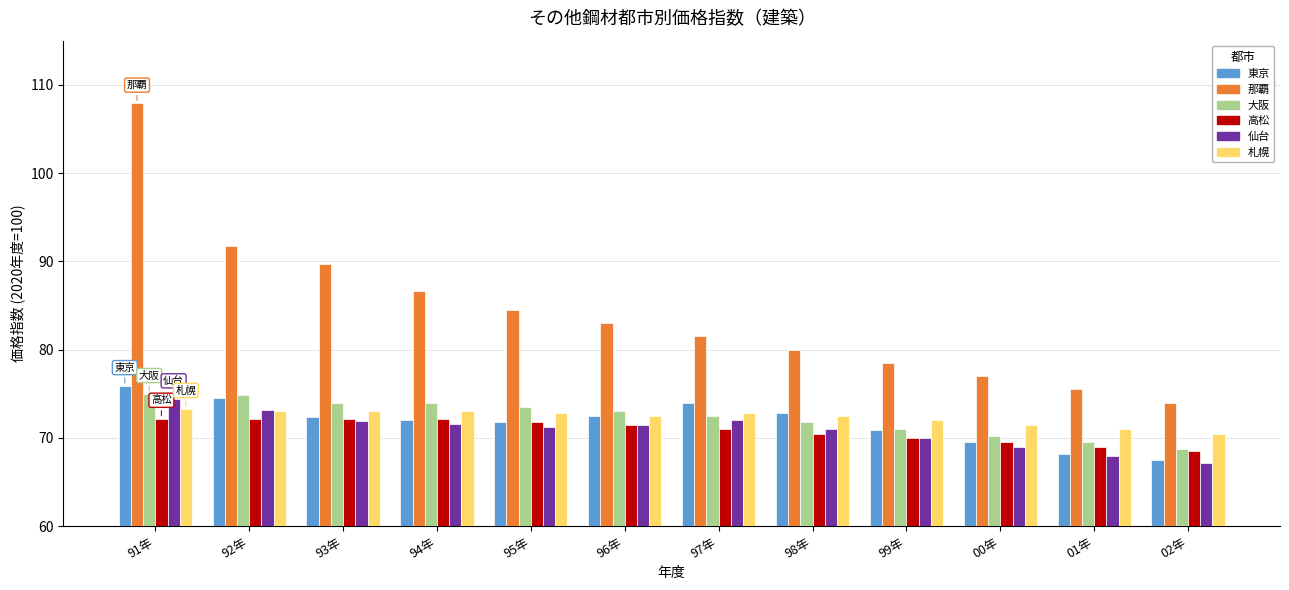

What is the smallest value displayed?

67.2